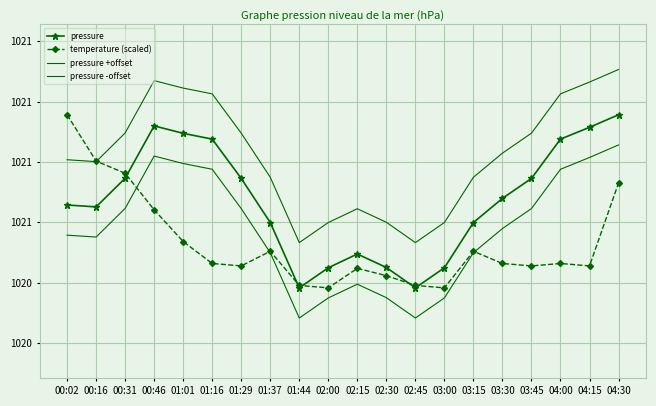

What is the label of the 2nd point from the right?

04:15